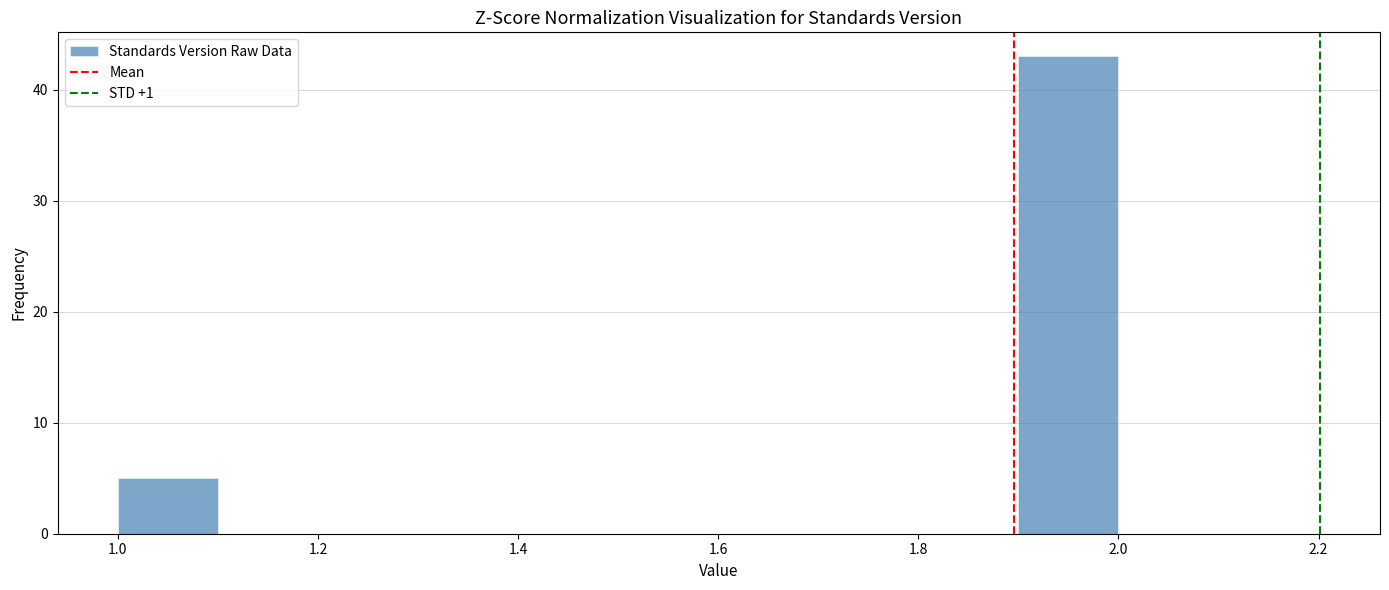

Over which range of the x-axis is the bar tallest?

1.9 to 2.0